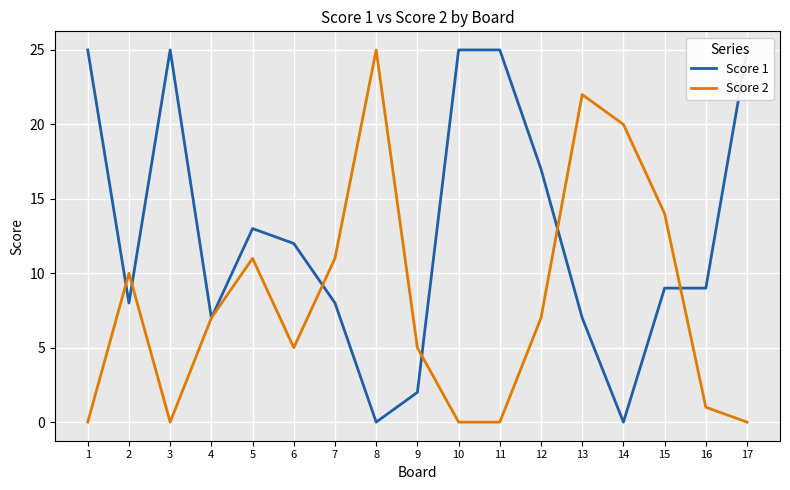

Between which two adjacent categories do Score 1 and Score 2 first intersect?

1 and 2